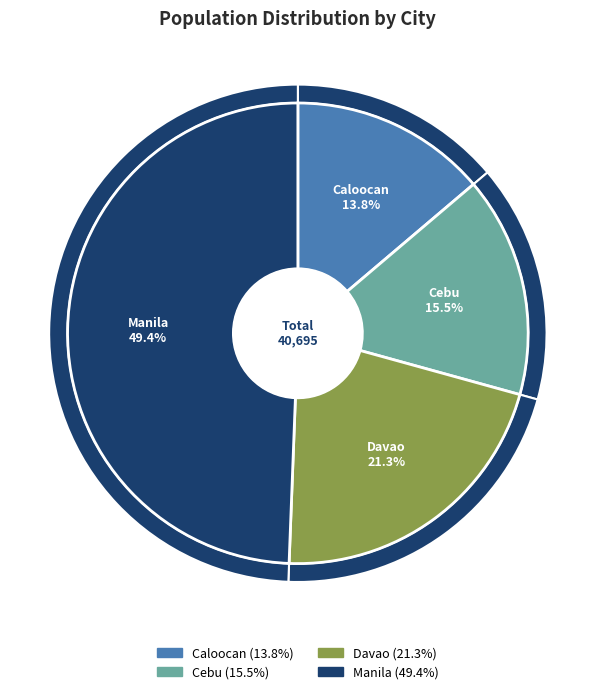

What is the change in value from Cebu to Davao?

+2374